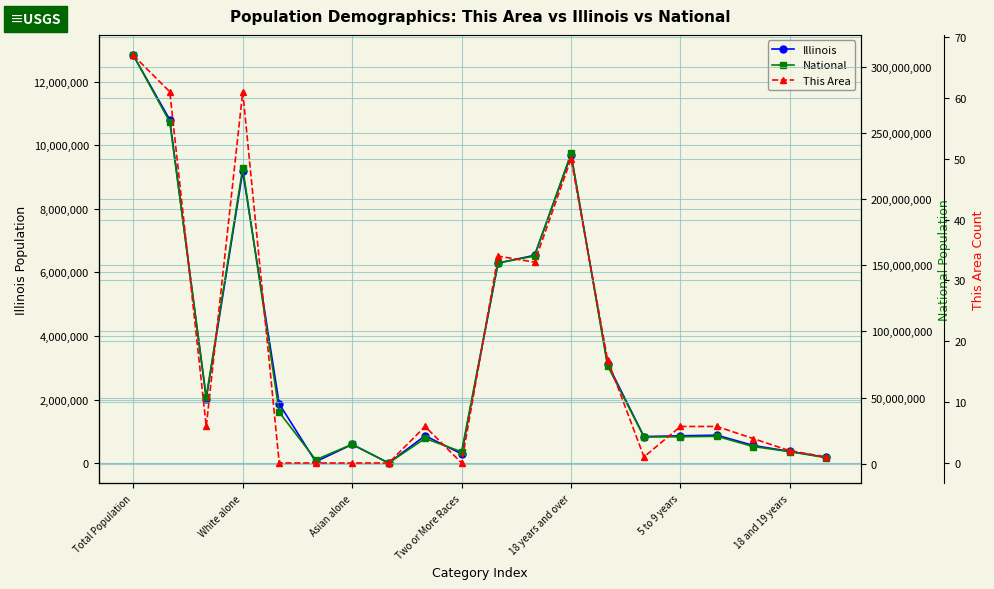

Reading left to right, transcribe all the data shown in this chart.

Illinois: 12830632	10803054	2027578	9177877	1866414	43963	586934	4050	861412	289982	6292276	6538356	9701453	3129179	835577	859405	879448	554749	367343	179613
National: 308745538	258267944	50477594	223553265	38929319	2932248	14674252	540013	19107368	9009073	151781326	156964212	234564071	74181467	20201362	20348657	20677194	12954254	9086089	4519129
This Area: 67	61	6	61	0	0	0	0	6	0	34	33	50	17	1	6	6	4	2	1